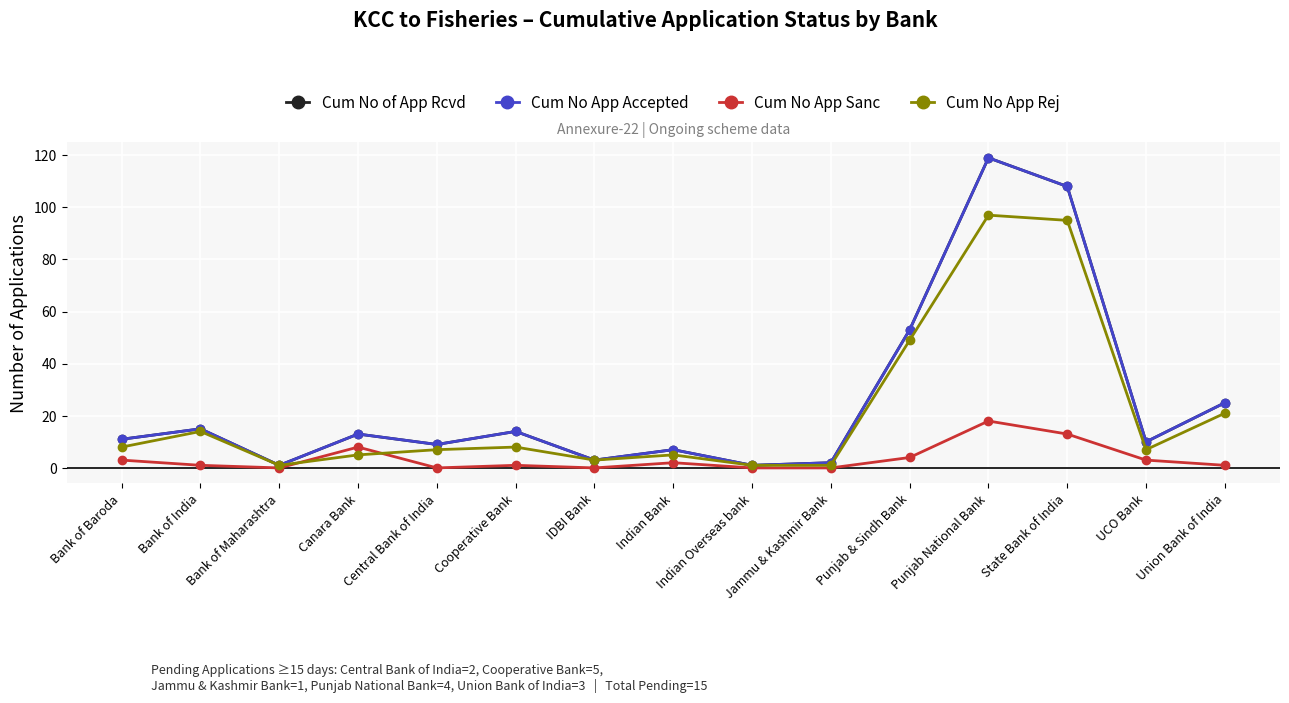

Does the chart have visible grid lines?

Yes